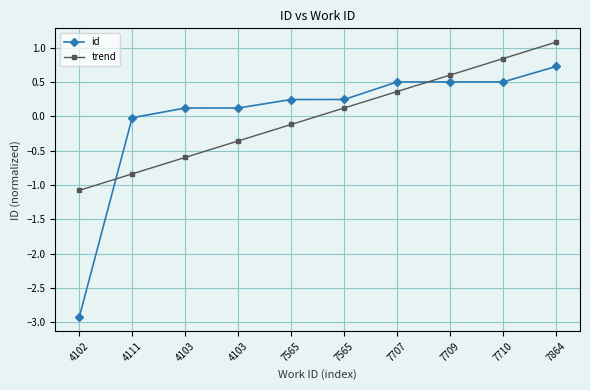

How many lines are shown in the chart?

2